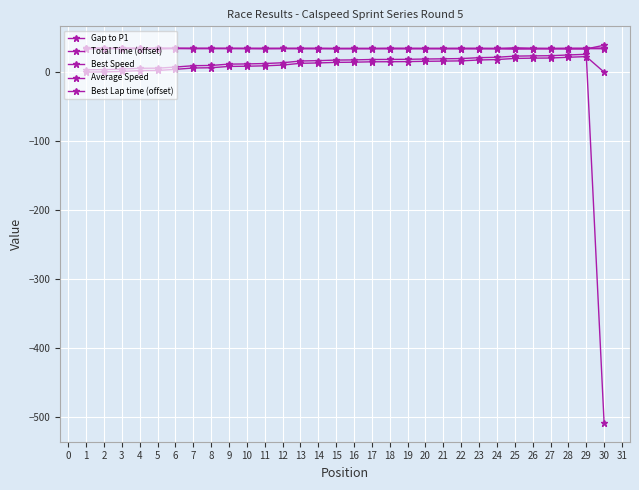

Which series has the largest total across all categories?

Best Lap time (offset)